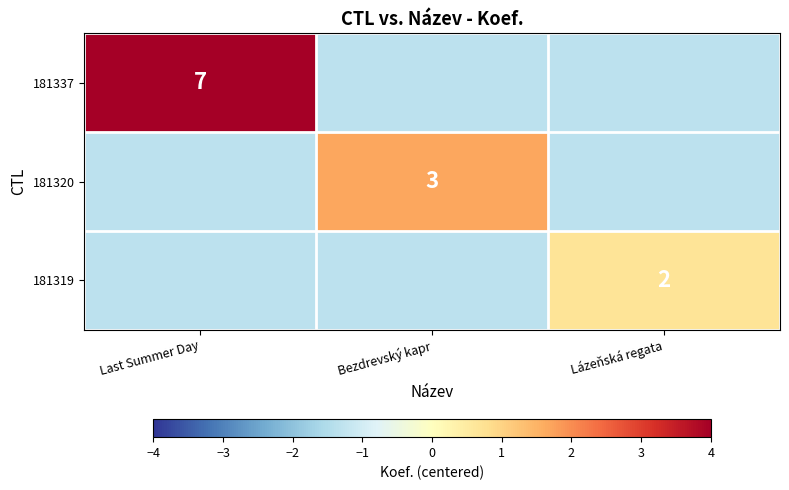

At Bezdrevský kapr, list the series in order from largest to smallest.

181320, 181337, 181319